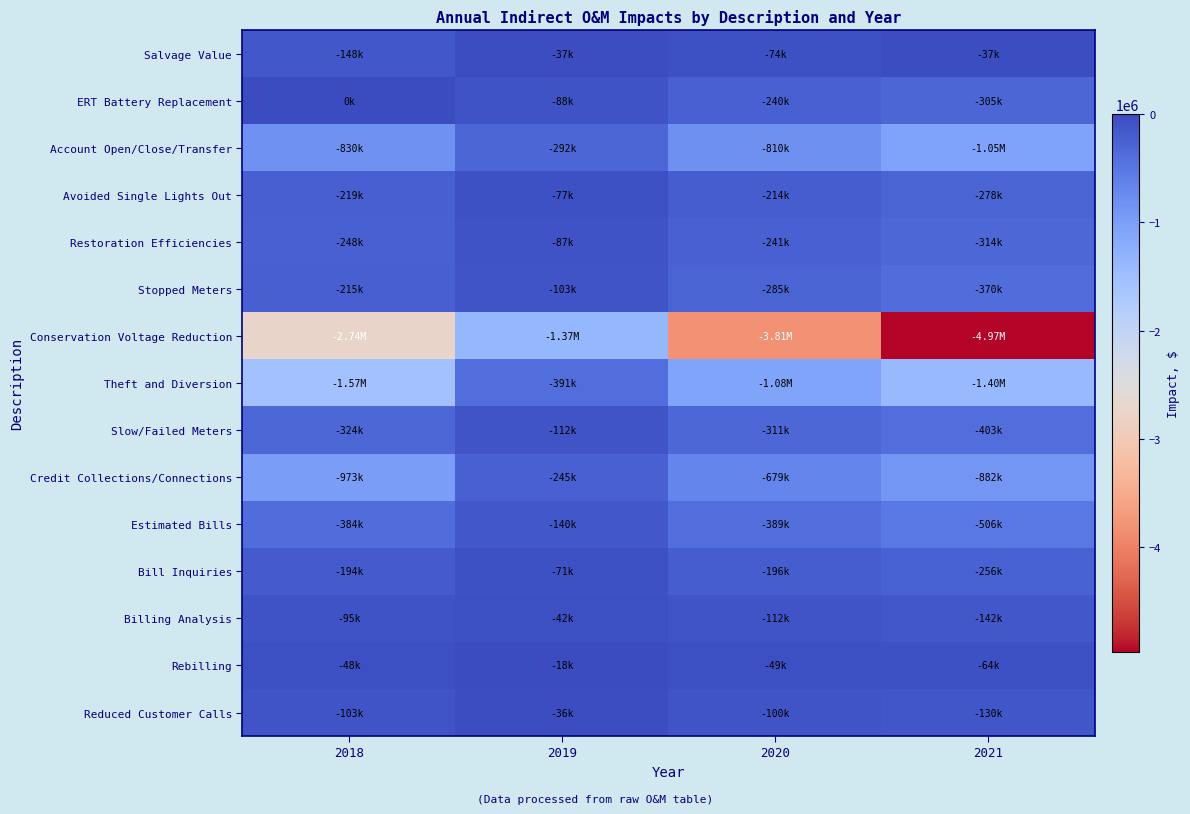

List the series in order of their peak value, lowest first.

Conservation Voltage Reduction, Theft and Diversion, Account Open/Close/Transfer, Credit Collections/Connections, Estimated Bills, Slow/Failed Meters, Stopped Meters, Restoration Efficiencies, Avoided Single Lights Out, Bill Inquiries, Billing Analysis, Salvage Value, Reduced Customer Calls, Rebilling, ERT Battery Replacement